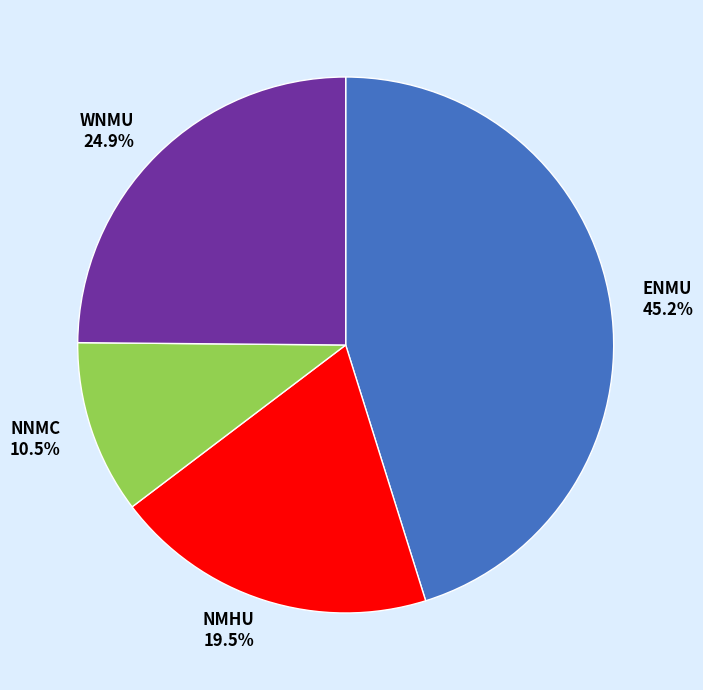

To the nearest percent, what is the combined percentage of ENMU and NNMC?

56%